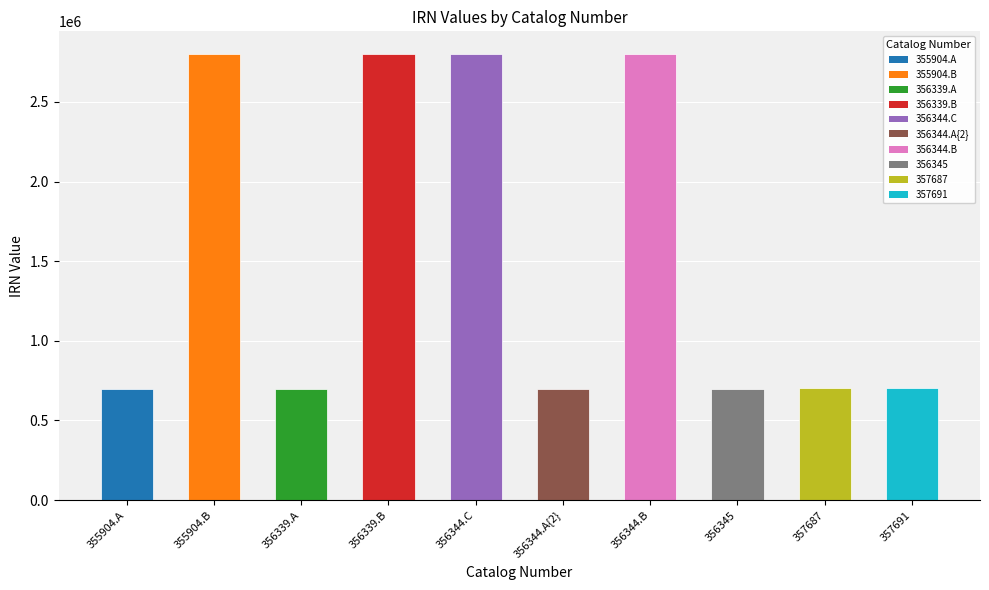

The chart shows a value of 700681 at 357687. True or false?

True